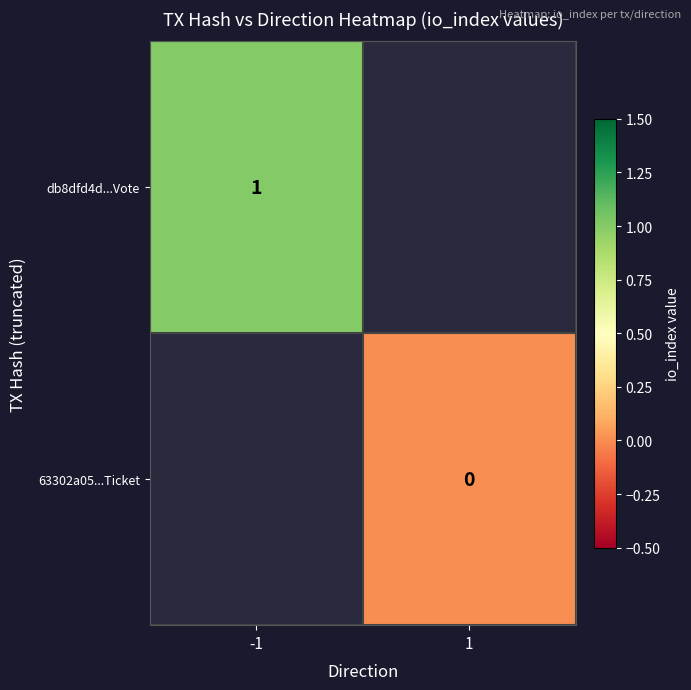

Count the number of data series in this chart.

2